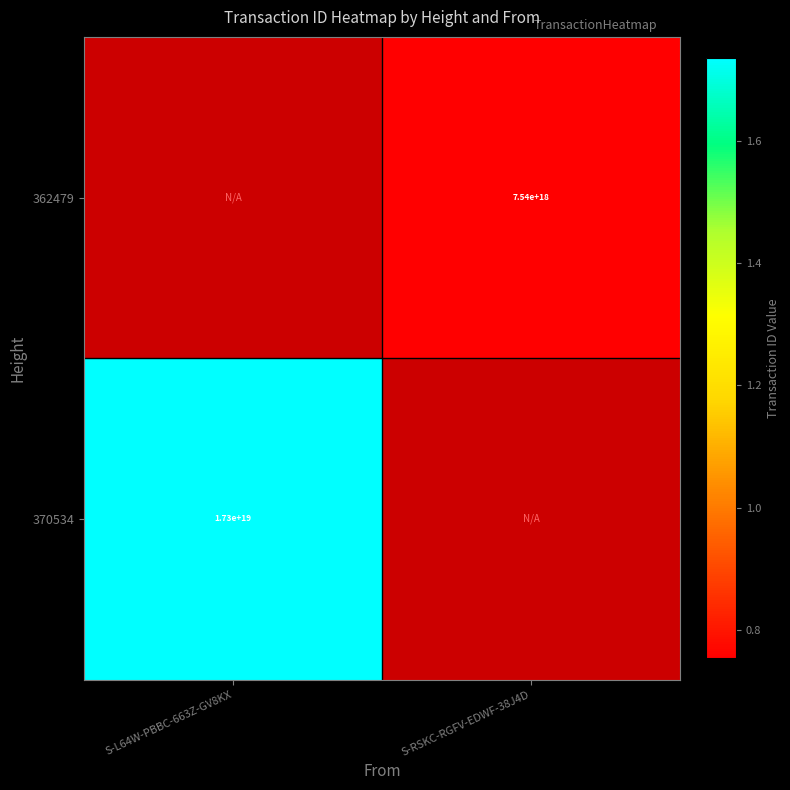

Is it true that 370534 equals 24792592055765127168 at S-L64W-PBBC-663Z-GV8KX?

False